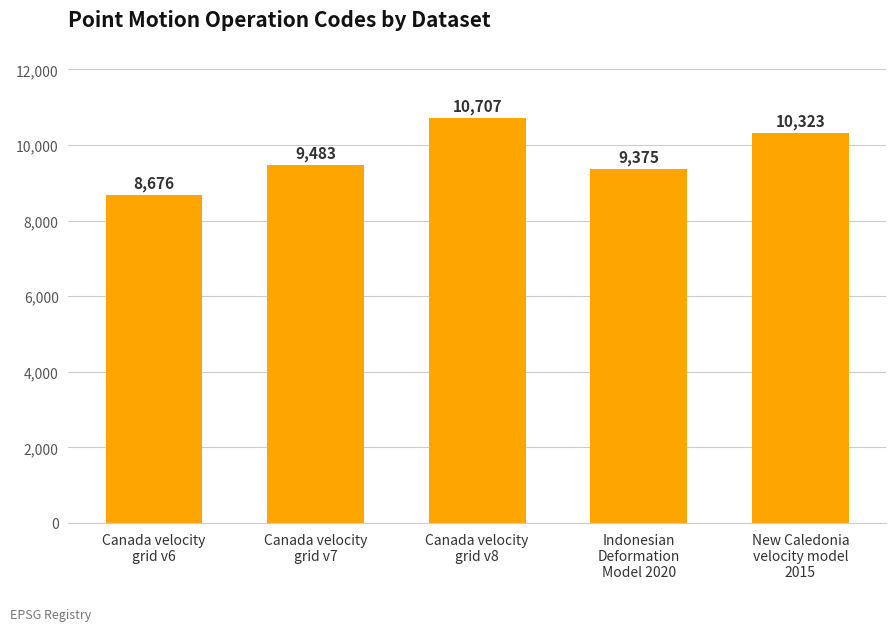

Reading left to right, transcribe all the data shown in this chart.

Canada velocity
grid v6=8676	Canada velocity
grid v7=9483	Canada velocity
grid v8=10707	Indonesian
Deformation
Model 2020=9375	New Caledonia
velocity model
2015=10323